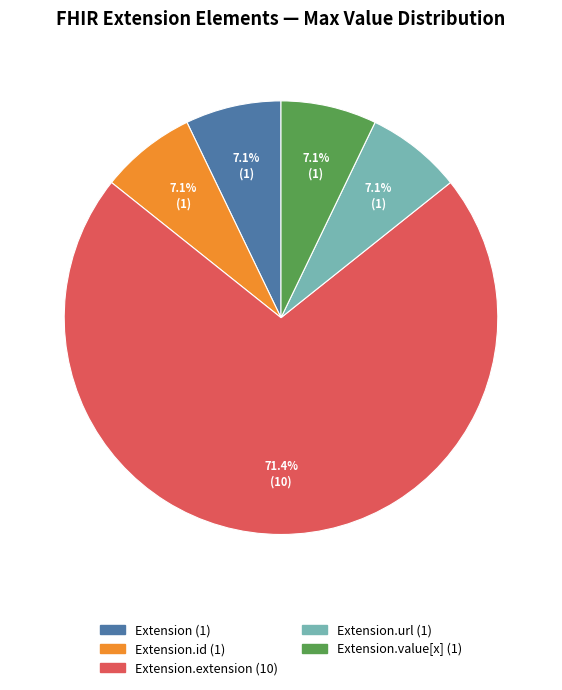

How many segments does this pie chart have?

5